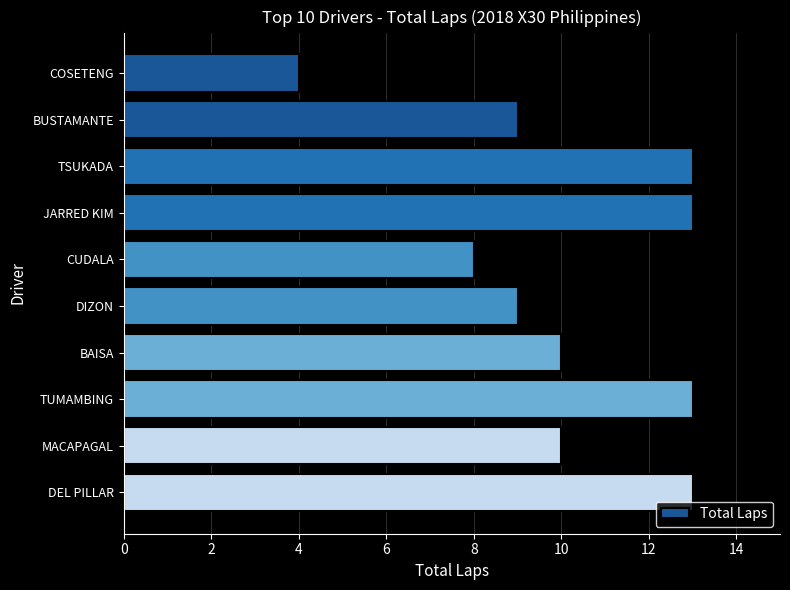

Reading bottom to top, transcribe all the data shown in this chart.

DEL PILLAR=13	MACAPAGAL=10	TUMAMBING=13	BAISA=10	DIZON=9	CUDALA=8	JARRED KIM=13	TSUKADA=13	BUSTAMANTE=9	COSETENG=4